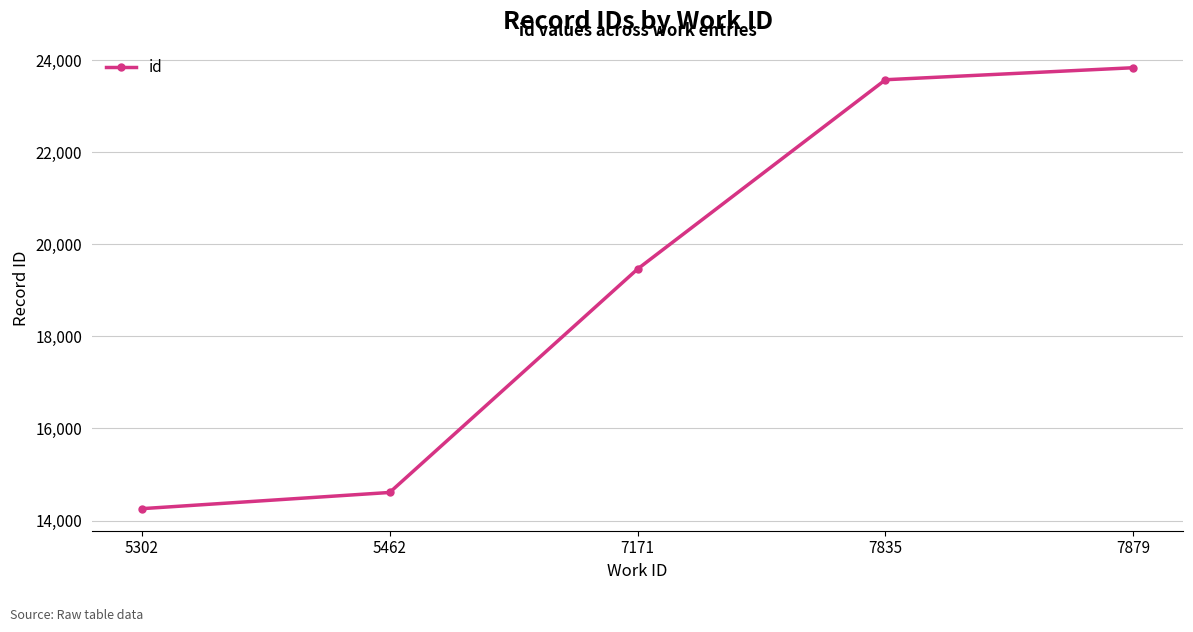

How many data points are less than 19462?

2